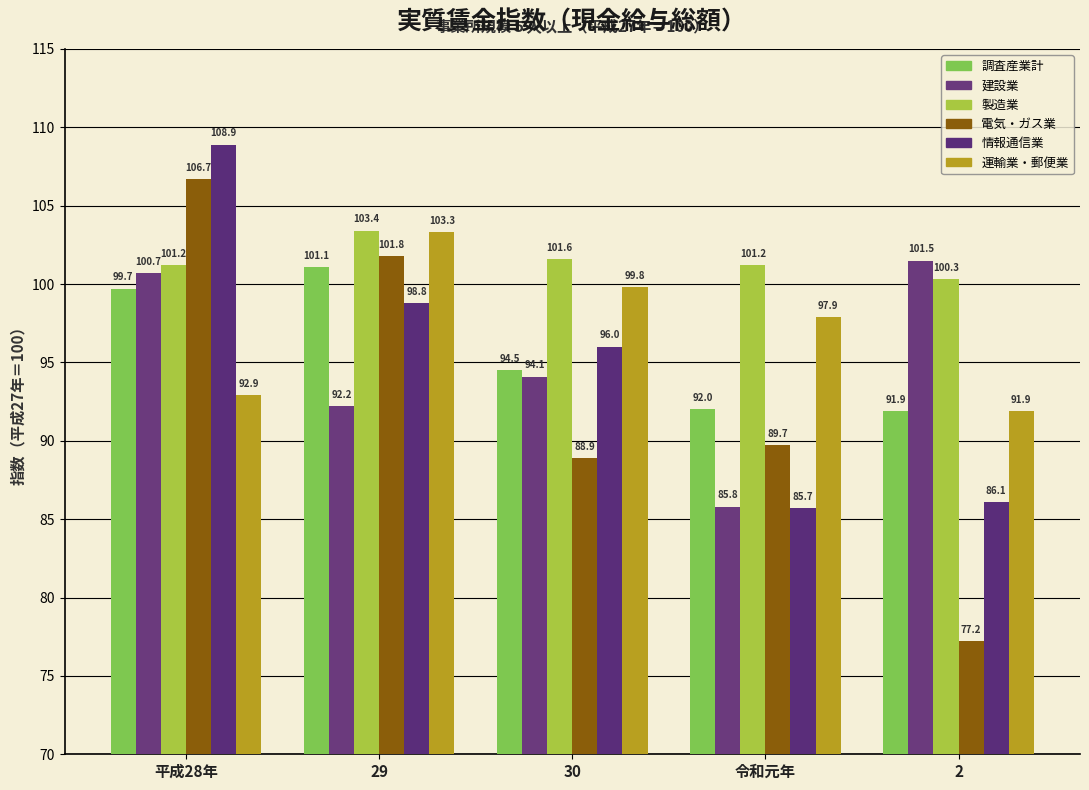

At which label does 建設業 reach its minimum?

令和元年